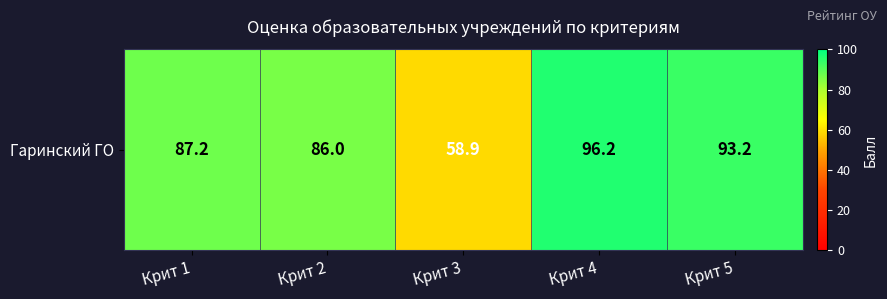

At which label does the data first exceed 87?

Крит 1